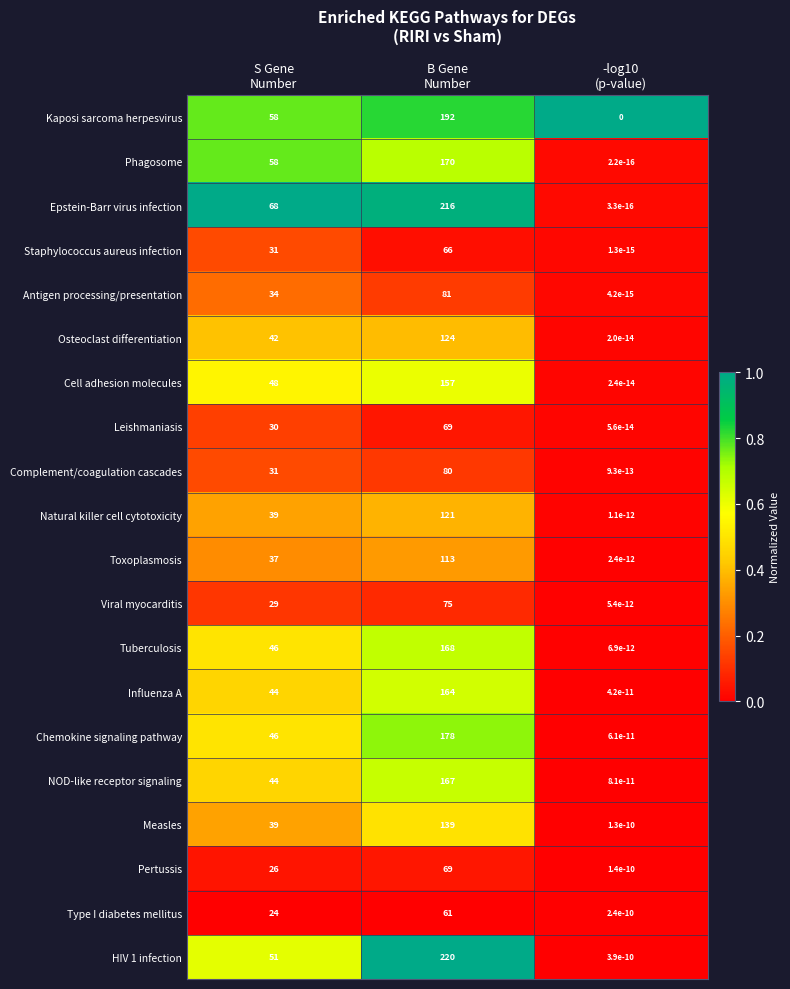

Which series has the widest spread of values?

HIV 1 infection